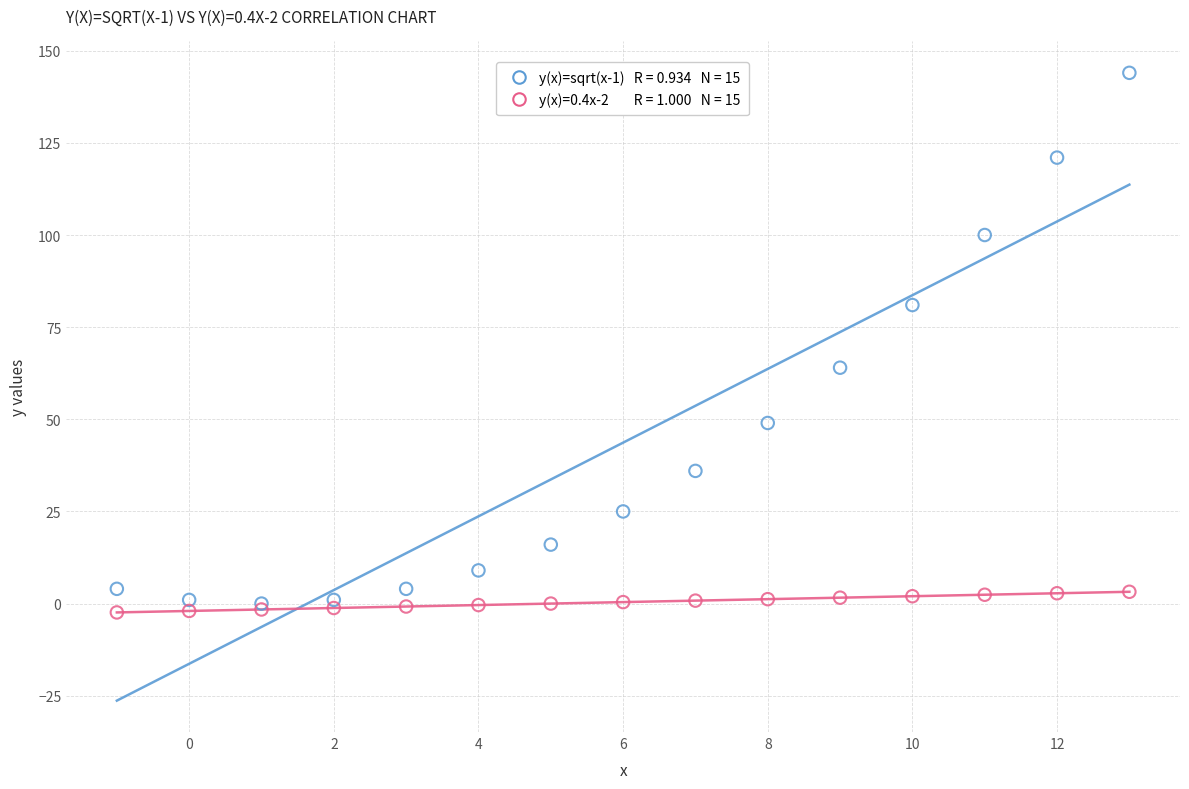

Across all series, what Y value is closest to 70?

64.0